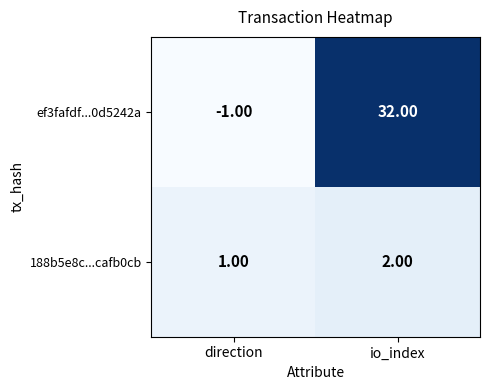

List the series in order of their overall mean, lowest first.

188b5e8c...cafb0cb, ef3fafdf...0d5242a